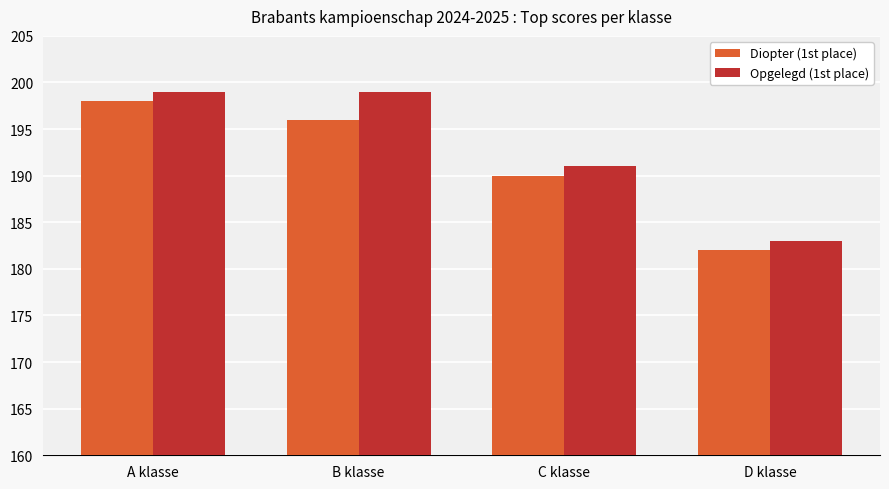

How many groups of bars are there?

4